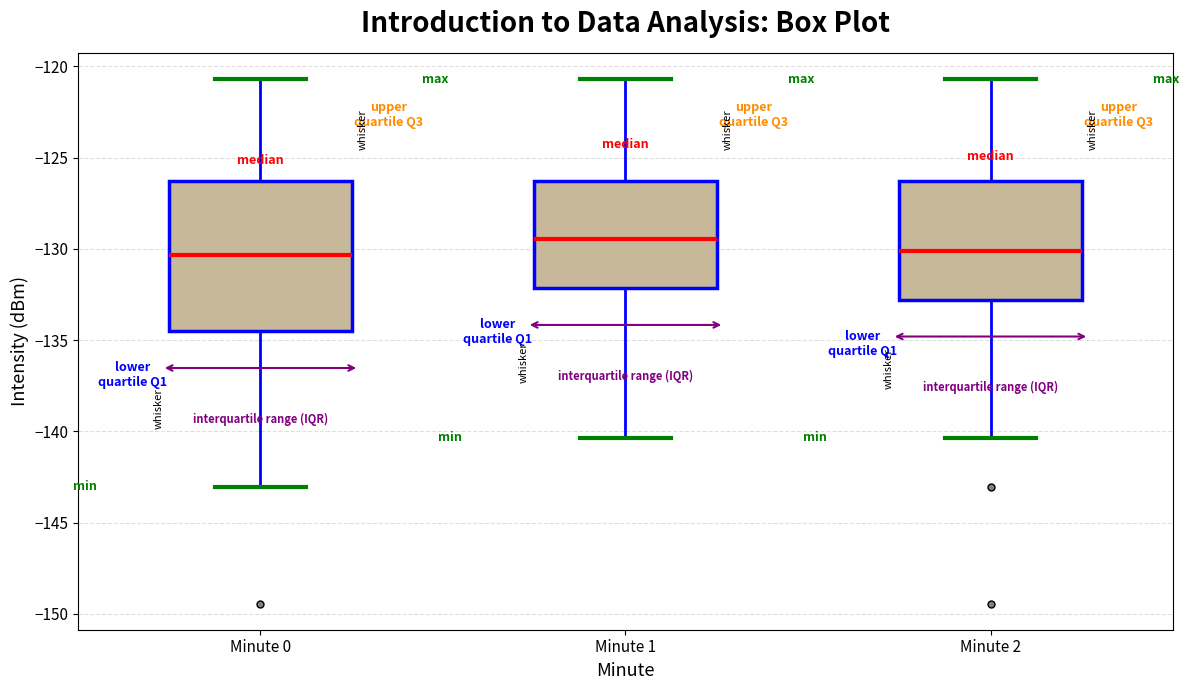

Where is the upper edge of the box for Minute 1 on the y-axis? The values are not printed on the chart, so give them approximately, as read against the axis.

-126.5